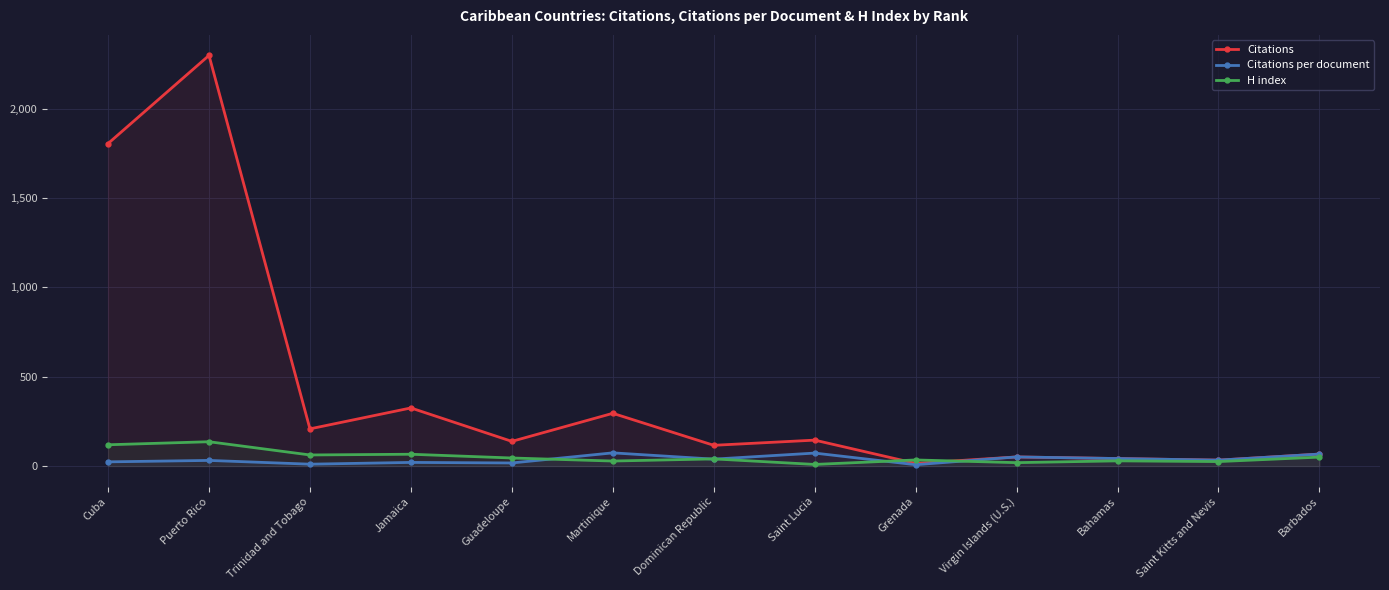

What is the average value of the Citations series?

425.8